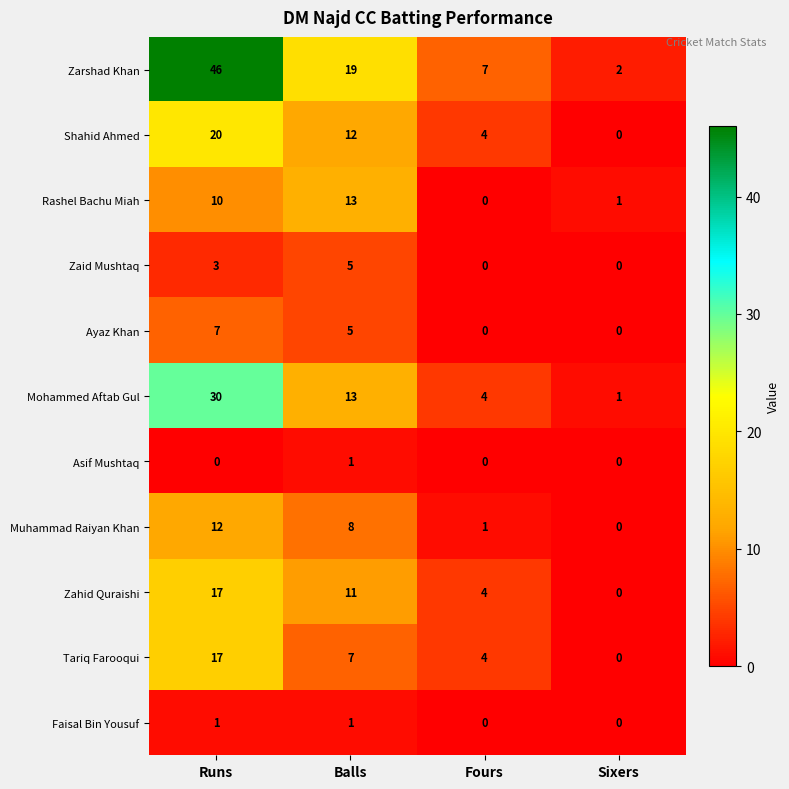

True or false: Muhammad Raiyan Khan has a value of 1 at Fours.

True